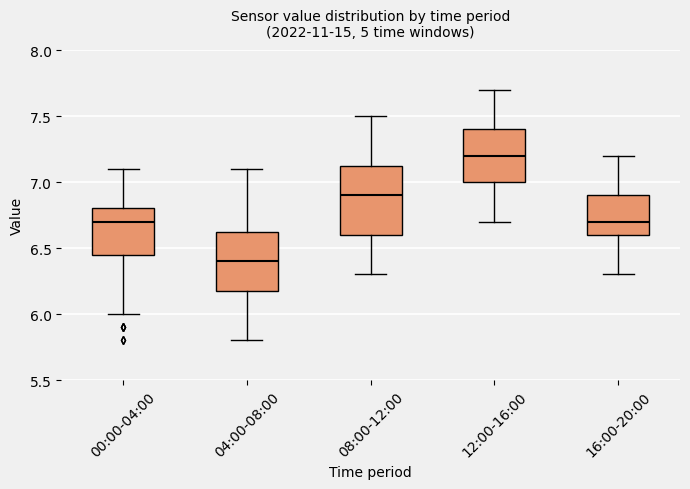

Reading left to right, read every box against the y-axis: the position of its median line, the range the box covers, and the ends of its whiskers. The values are not printed on the chart, so give them approximately, as read against the axis.

00:00-04:00: median 6.70, box 6.45 to 6.80, whiskers 6.00 to 7.10
04:00-08:00: median 6.40, box 6.20 to 6.65, whiskers 5.80 to 7.10
08:00-12:00: median 6.90, box 6.60 to 7.15, whiskers 6.30 to 7.50
12:00-16:00: median 7.20, box 7.00 to 7.40, whiskers 6.70 to 7.70
16:00-20:00: median 6.70, box 6.60 to 6.90, whiskers 6.30 to 7.20